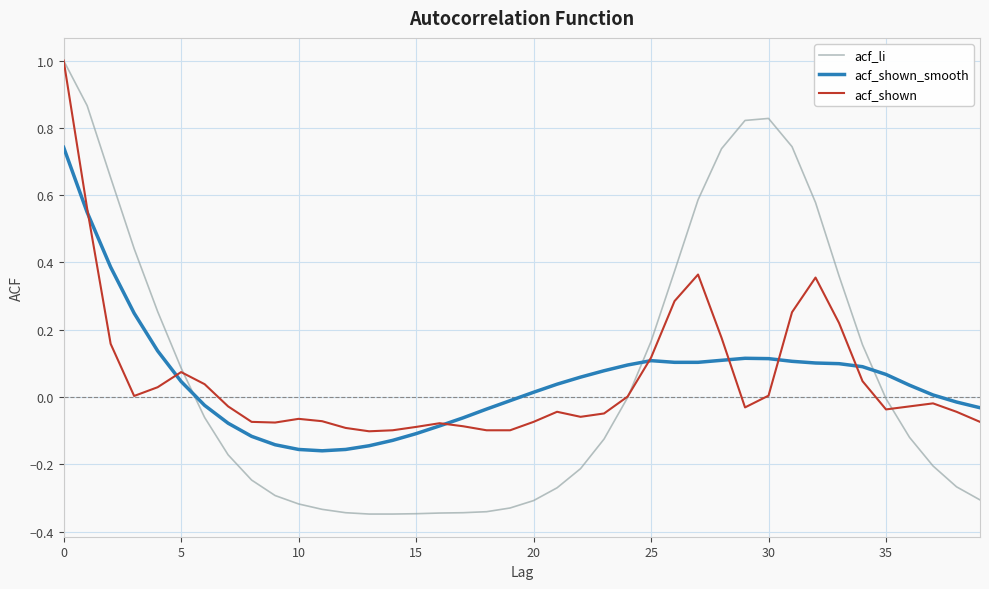

Which series has the largest range (max minus min)?

acf_li